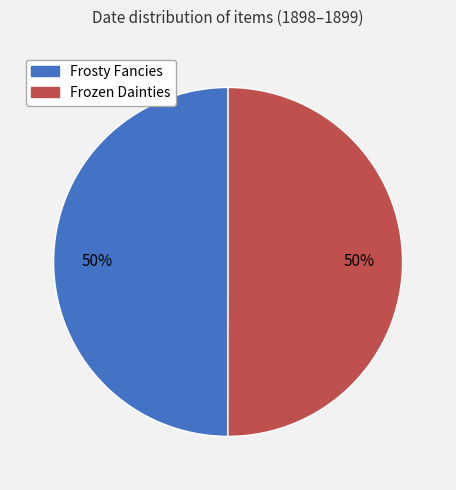

To the nearest percent, what portion does Frozen Dainties represent?

50%